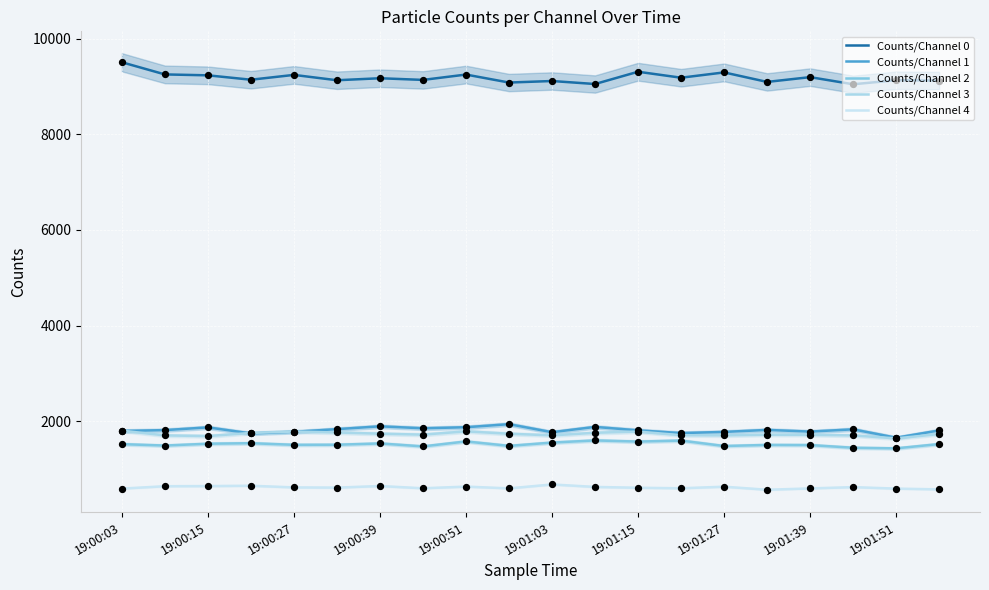

Which series has the widest spread of Y values?

Counts/Channel 0